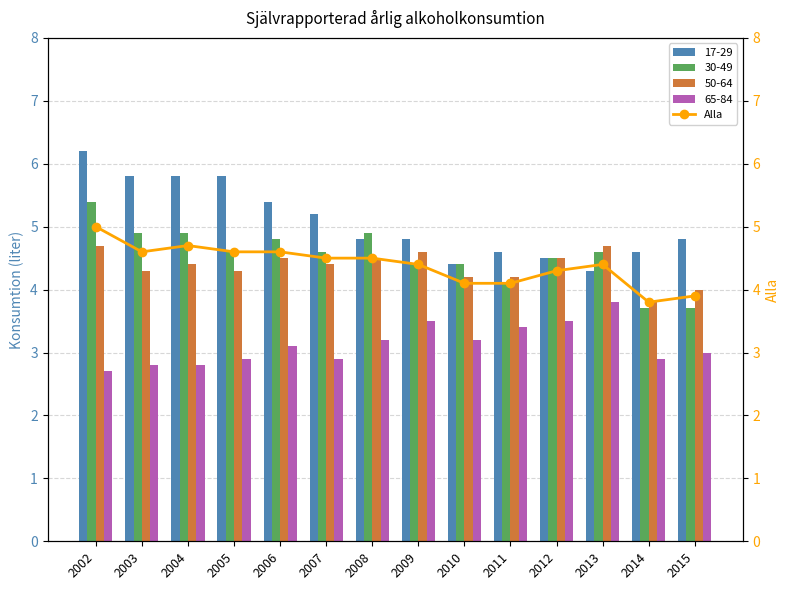

At which label is the value closest to 4?

2010